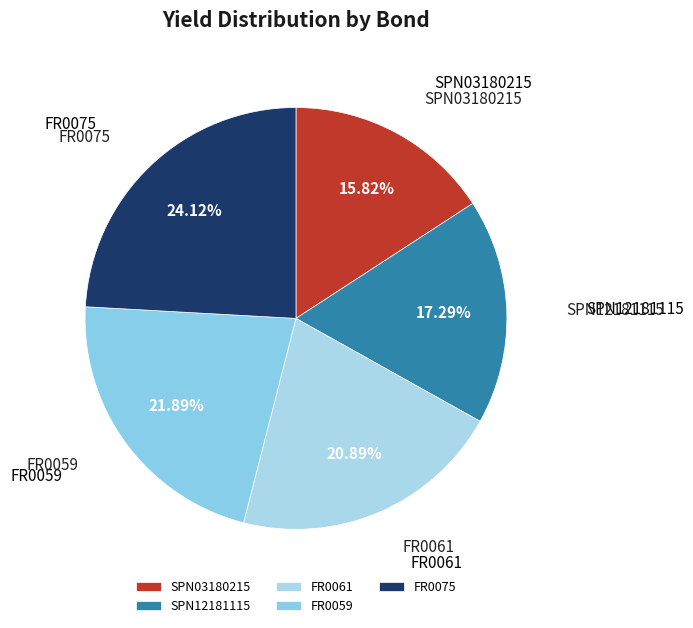

Between FR0059 and SPN12181115, which is larger?

FR0059